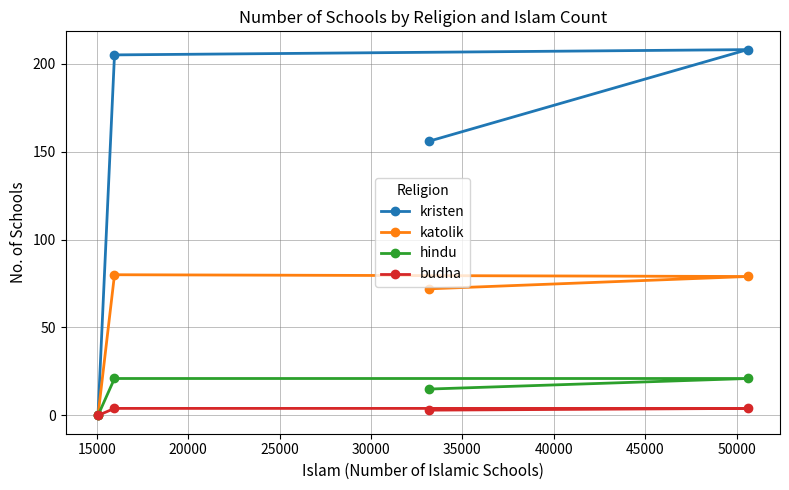

Reading left to right, transcribe all the data shown in this chart.

kristen: 0	205	156	208
katolik: 0	80	72	79
hindu: 0	21	15	21
budha: 0	4	3	4